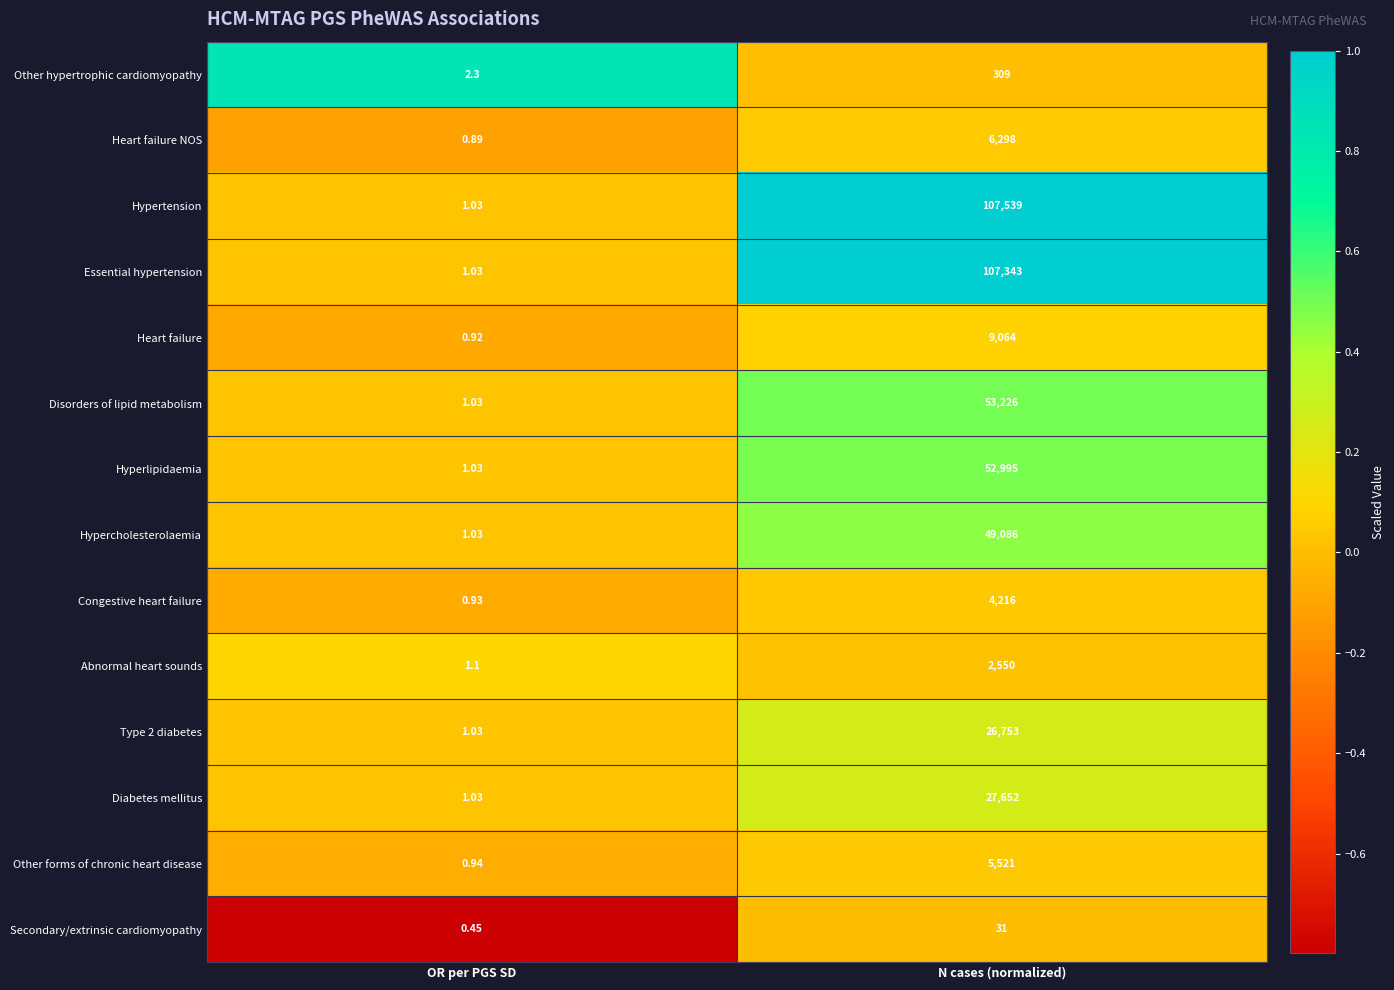

At which label does Type 2 diabetes reach its minimum?

OR per PGS SD